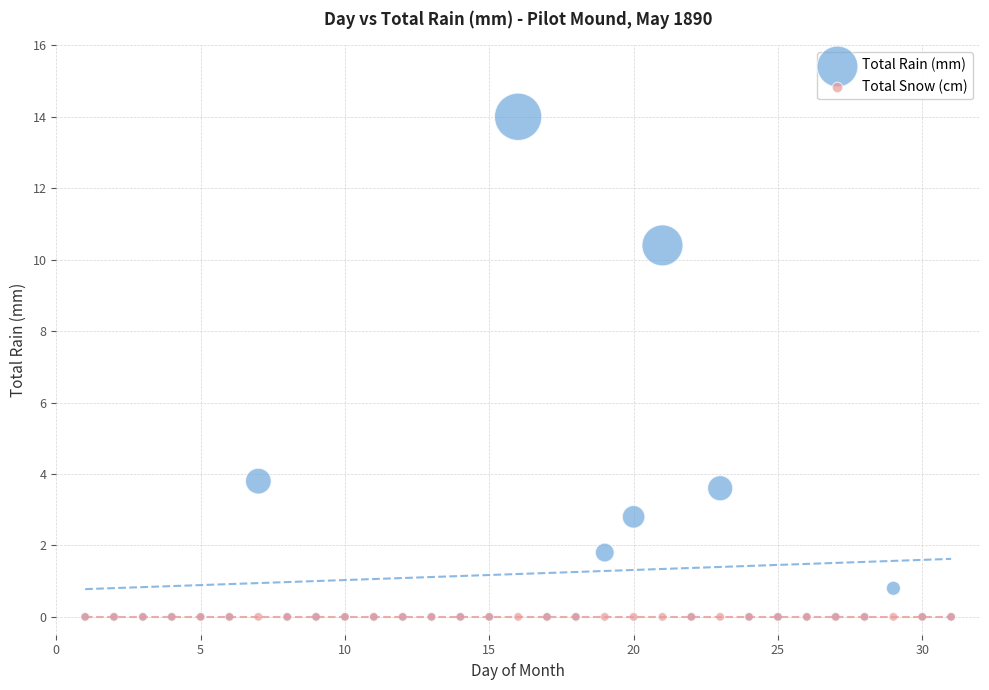

In the Total Rain (mm) series, what Y value is closest to 7?

3.8